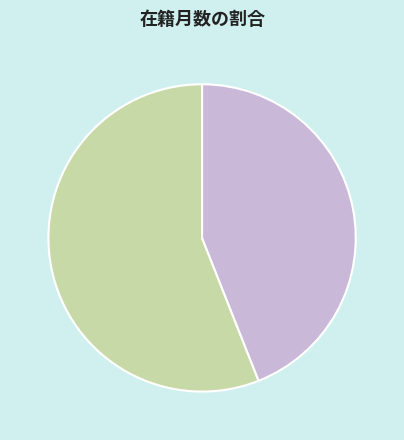

Is there any slice that represents more than half of the pie?

Yes